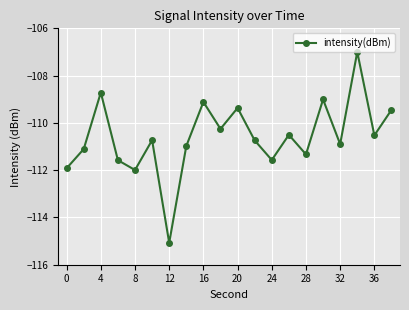

How many values exceed -110?

6